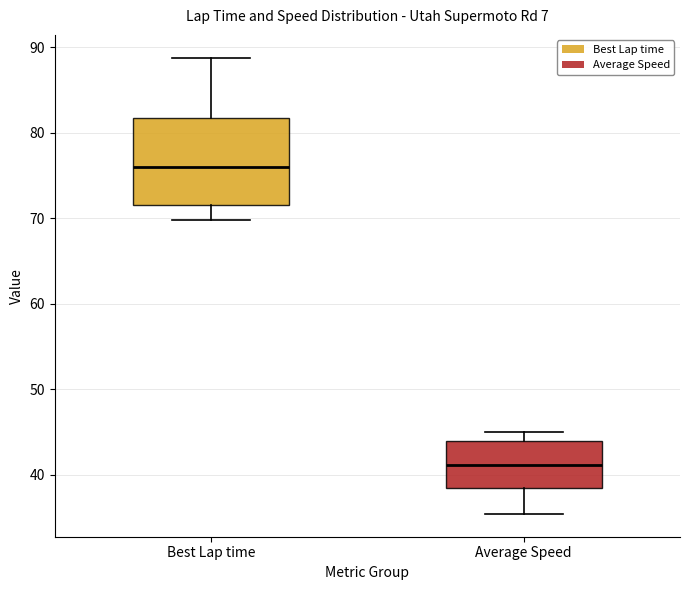

Which box has the highest median line?

Best Lap time